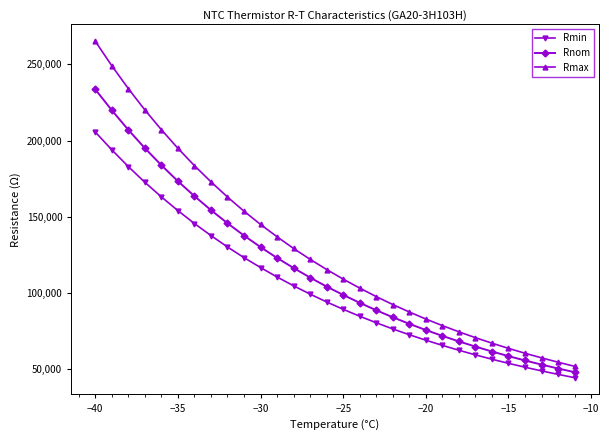

What is the difference between the second highest and second lowest values in the Rmax series?

194660